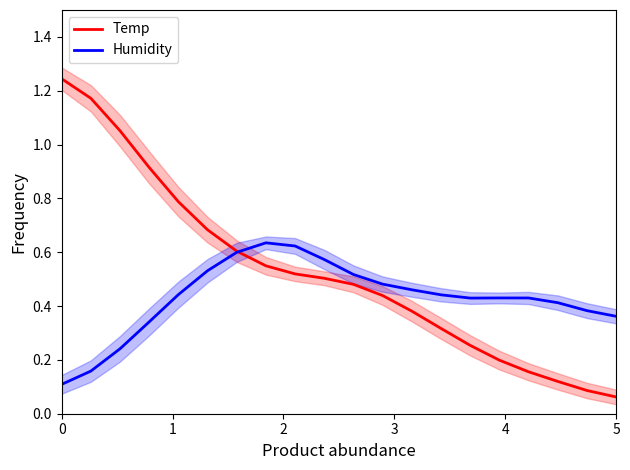

True or false: Humidity and Temp intersect in this chart.

True